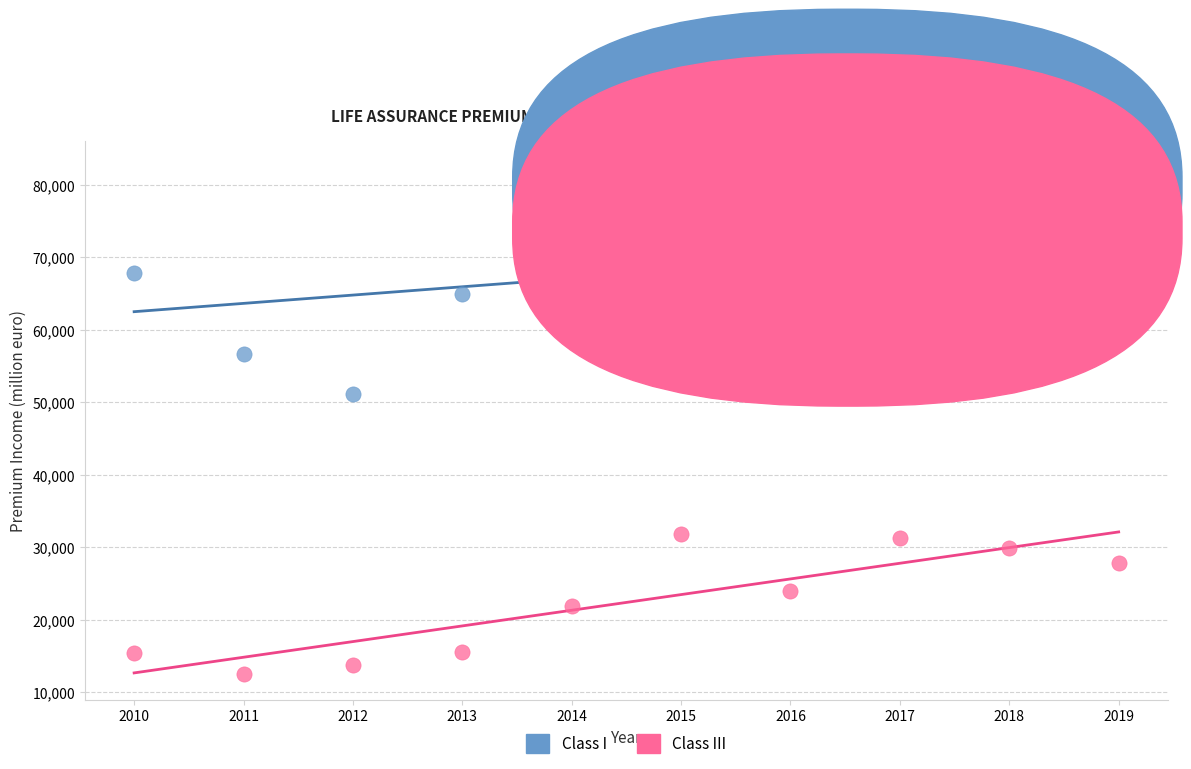

Which series reaches the maximum Y coordinate?

Class I